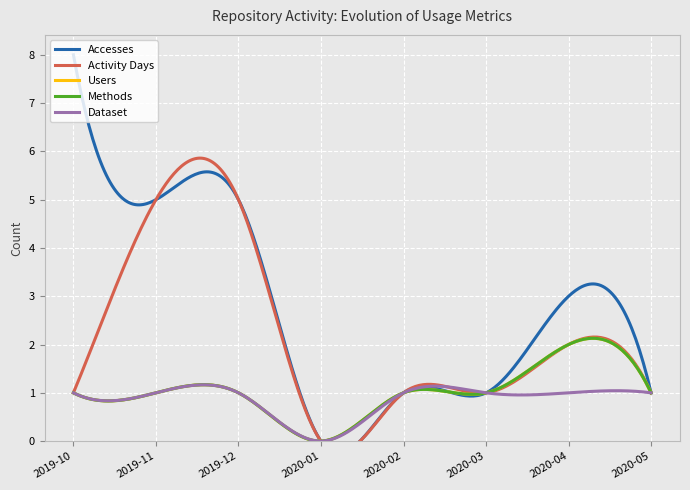

Reading left to right, list all the values displayed in this chart.

Accesses: 8	5	5	0	1	1	3	1
Activity Days: 1	5	5	0	1	1	2	1
Users: 1	1	1	0	1	1	2	1
Methods: 1	1	1	0	1	1	2	1
Dataset: 1	1	1	0	1	1	1	1